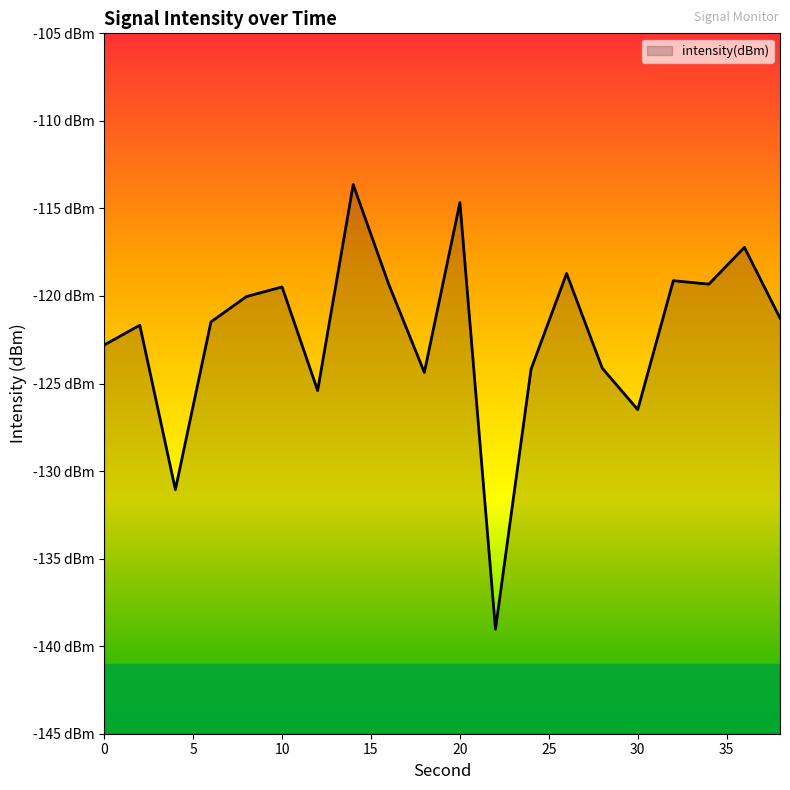

Which label corresponds to the largest value in the chart?

14